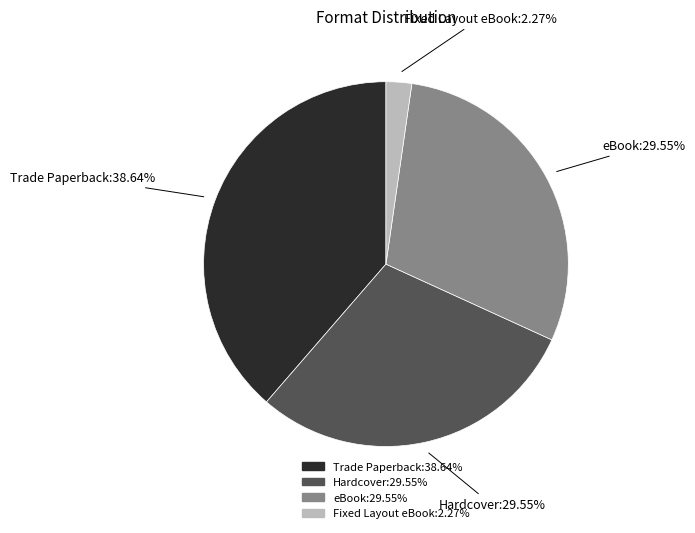

What percentage is NOT represented by Fixed Layout eBook?

97.7%